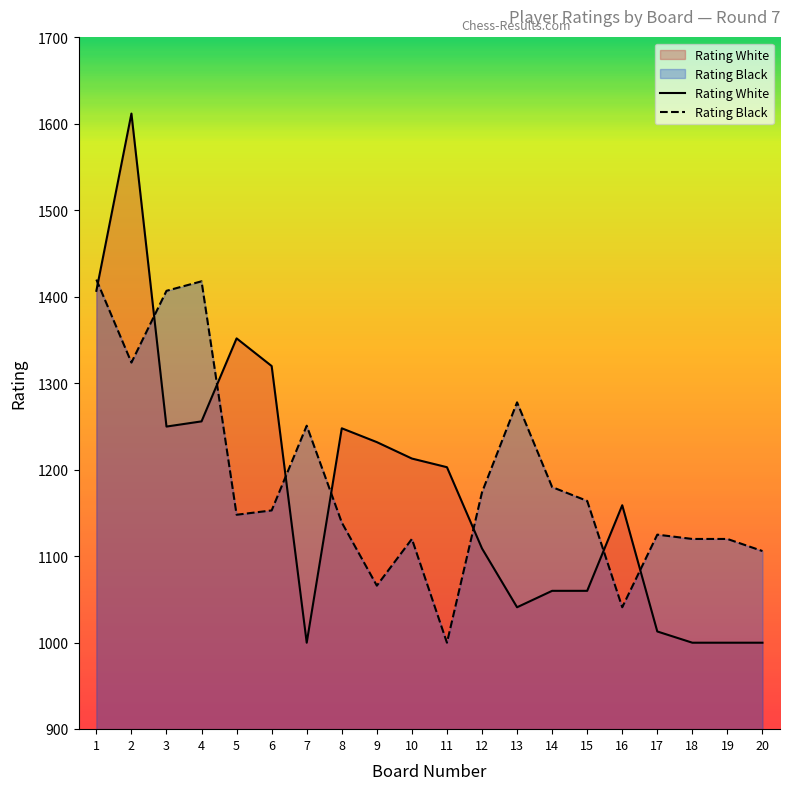

How many values in the Rating Black series are below 1153?

10